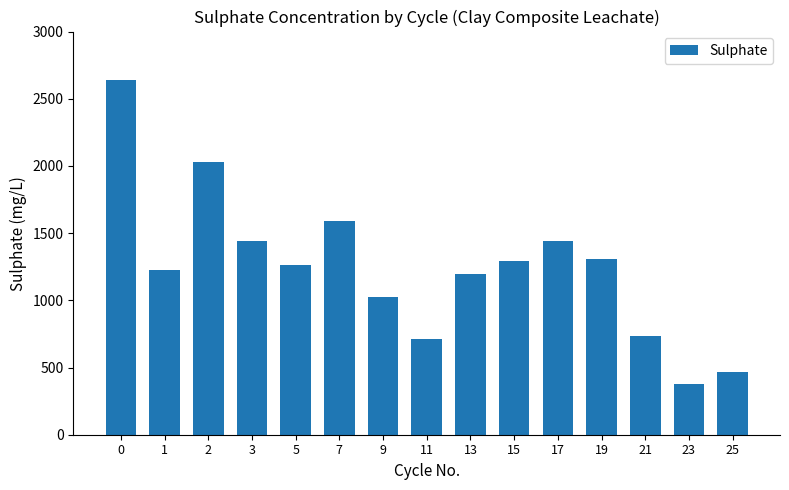

What is the value of the 1st bar from the left?

2640